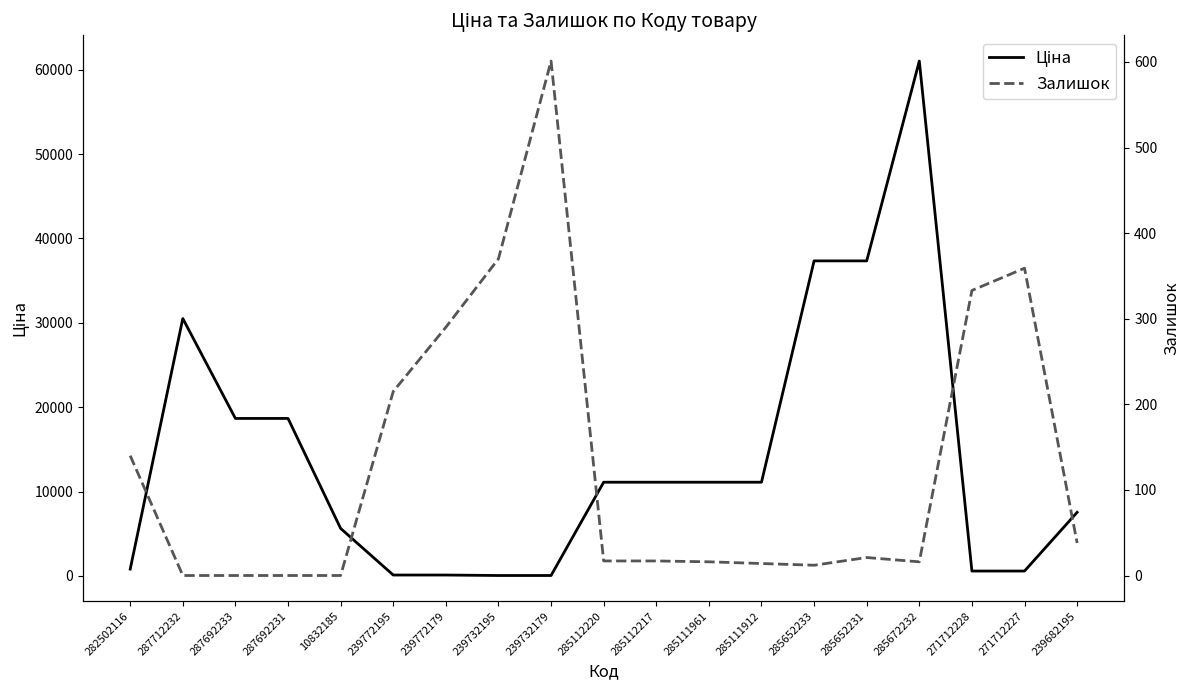

At which label does Залишок first exceed 17?

282502116